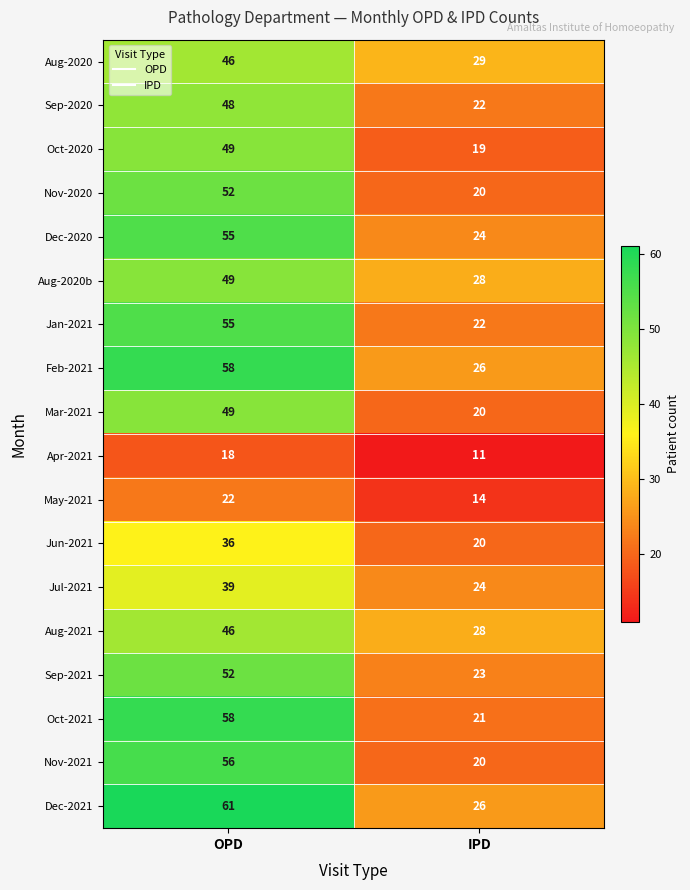

What is the approximate value of Dec-2021 at OPD?

61